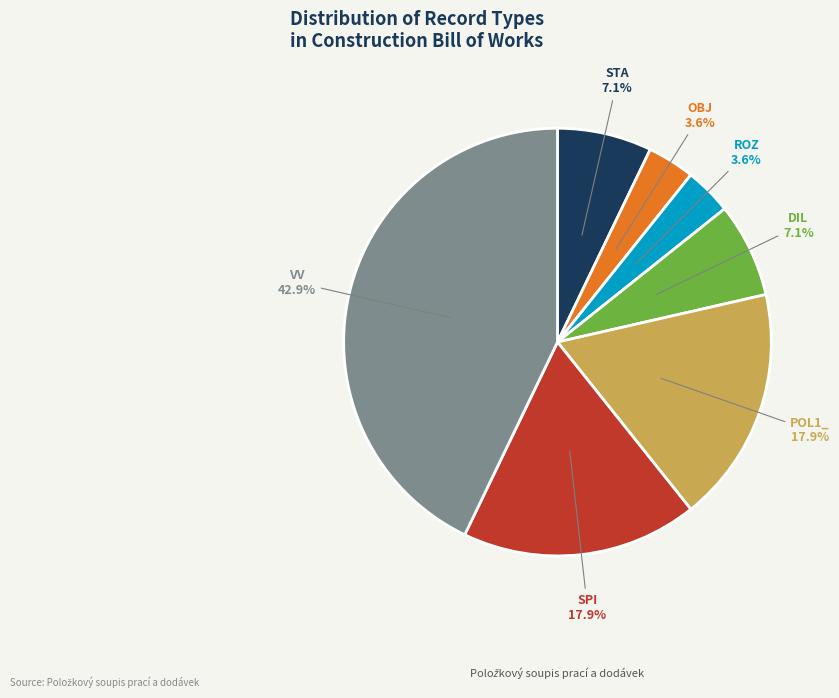

Is there any slice that represents more than half of the pie?

No